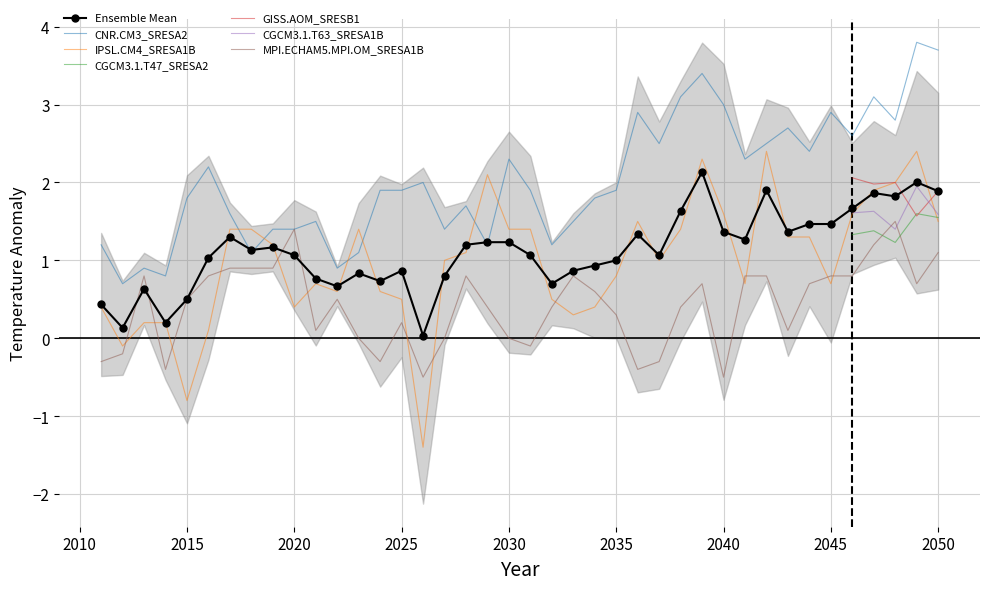

True or false: CNR.CM3_SRESA2 and IPSL.CM4_SRESA1B cross at least once.

True